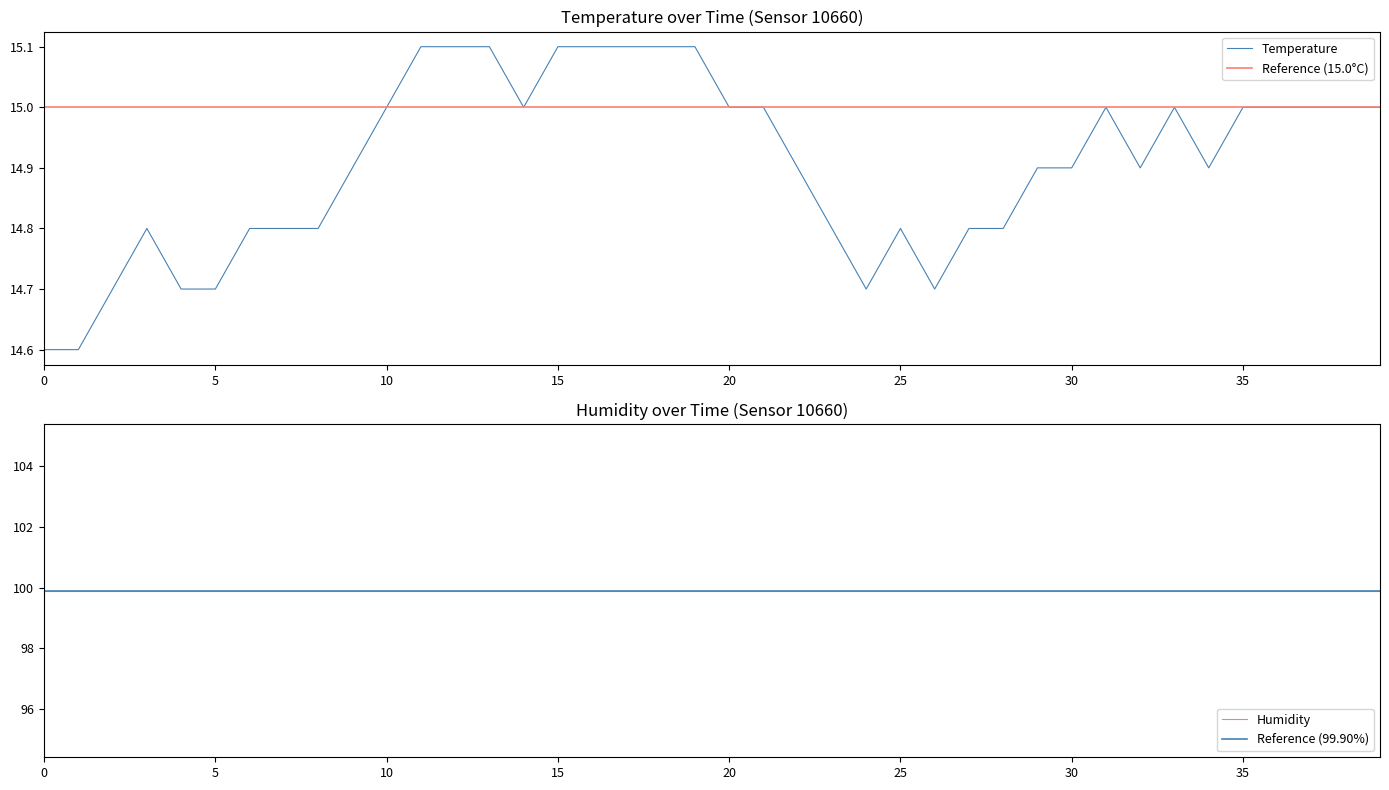

True or false: the data shows 15.0 at 38.

True